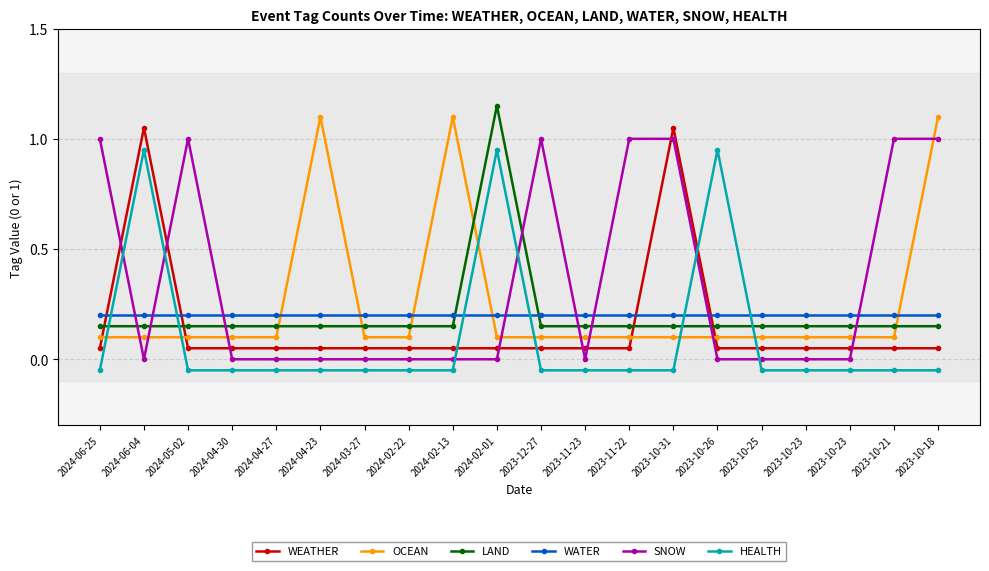

The SNOW series shows 1.0 at 2023-10-31. True or false?

True